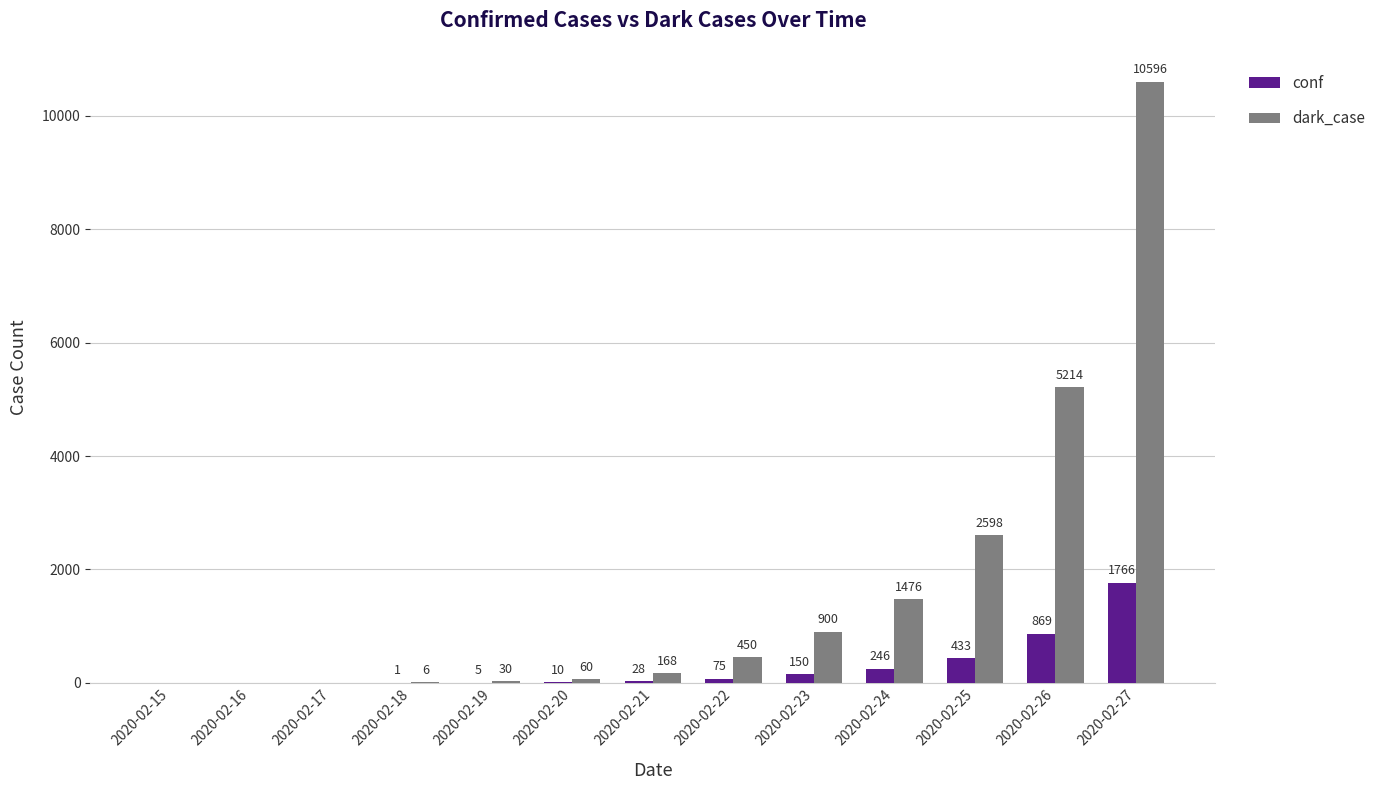

What is the sum of all conf values?

3583